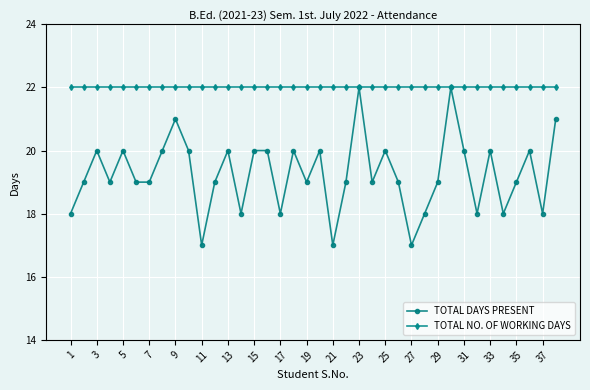

Count the TOTAL DAYS PRESENT values in the range 18 to 20.

31